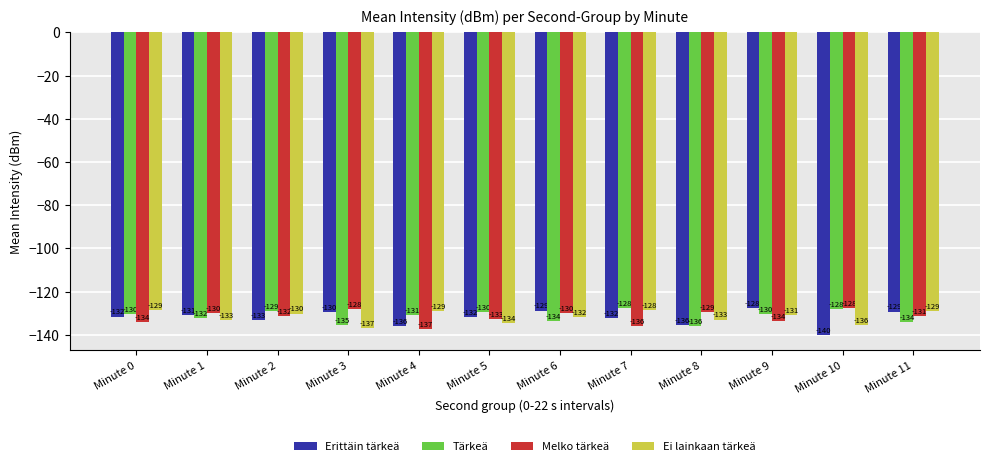

What is the maximum value shown in the chart?

-127.6